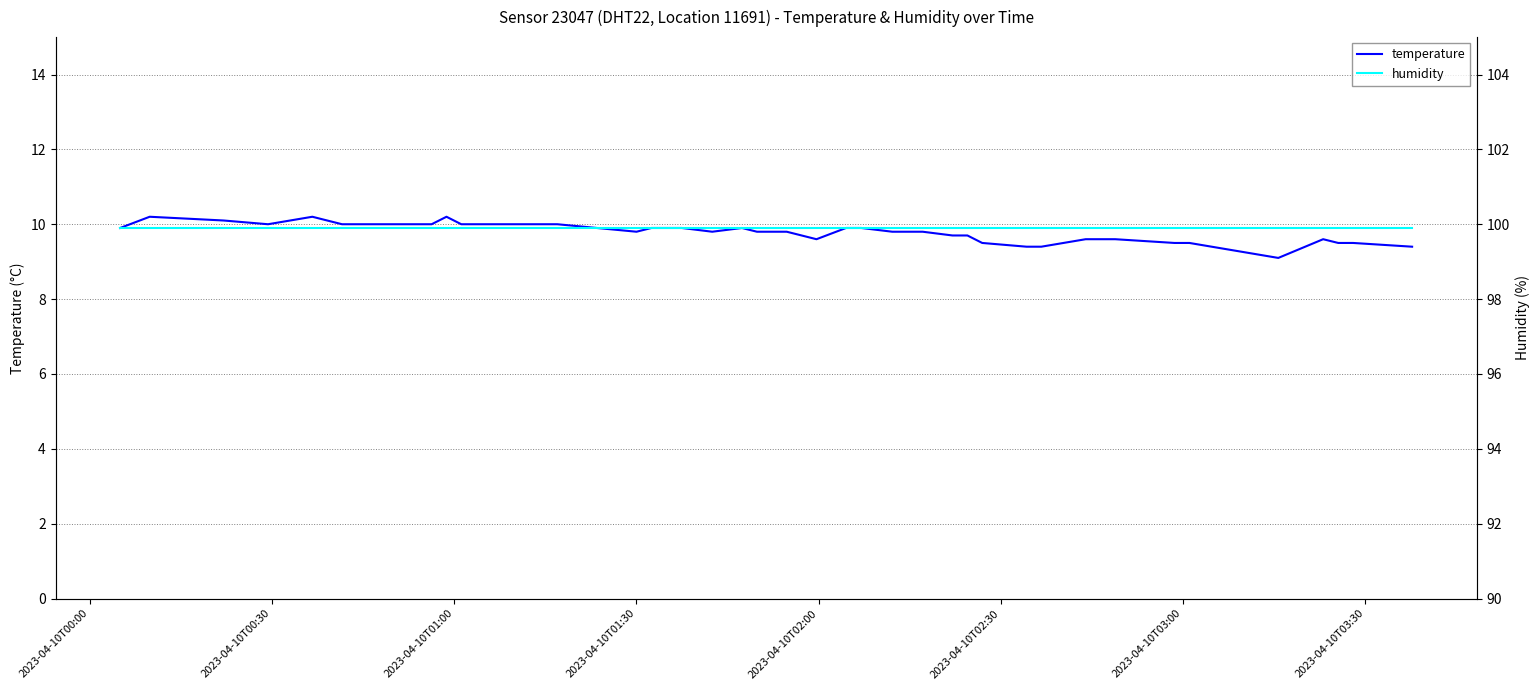

What is the minimum value for temperature?

9.1